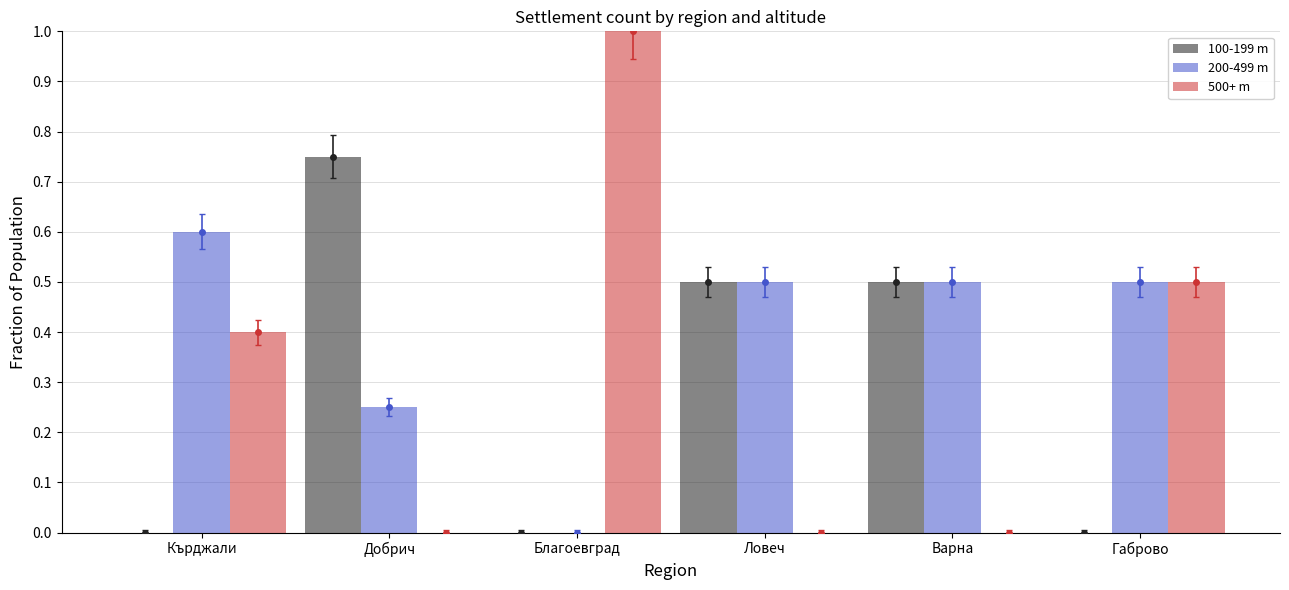

What is the spread (max minus min) of values at Ловеч?

0.5